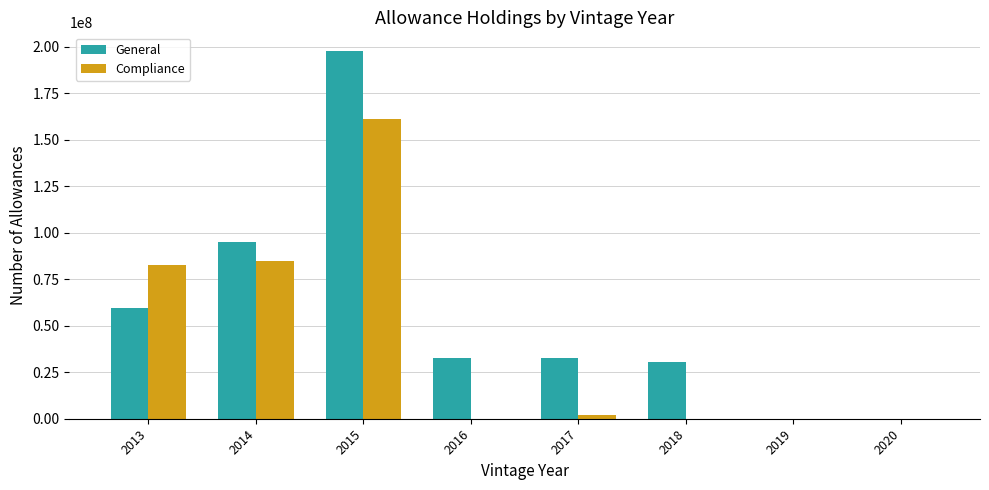

Is the value of Compliance at 2018 greater than the value of General at 2016?

No